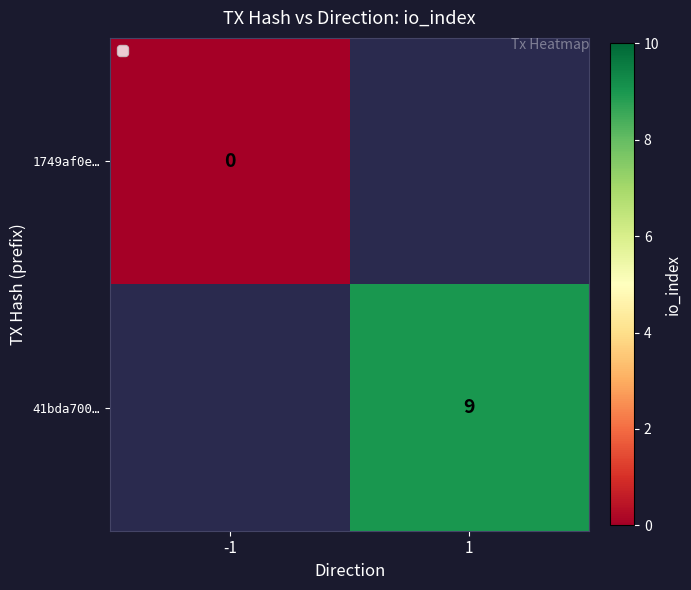

The 41bda700… series shows 12 at 1. True or false?

False